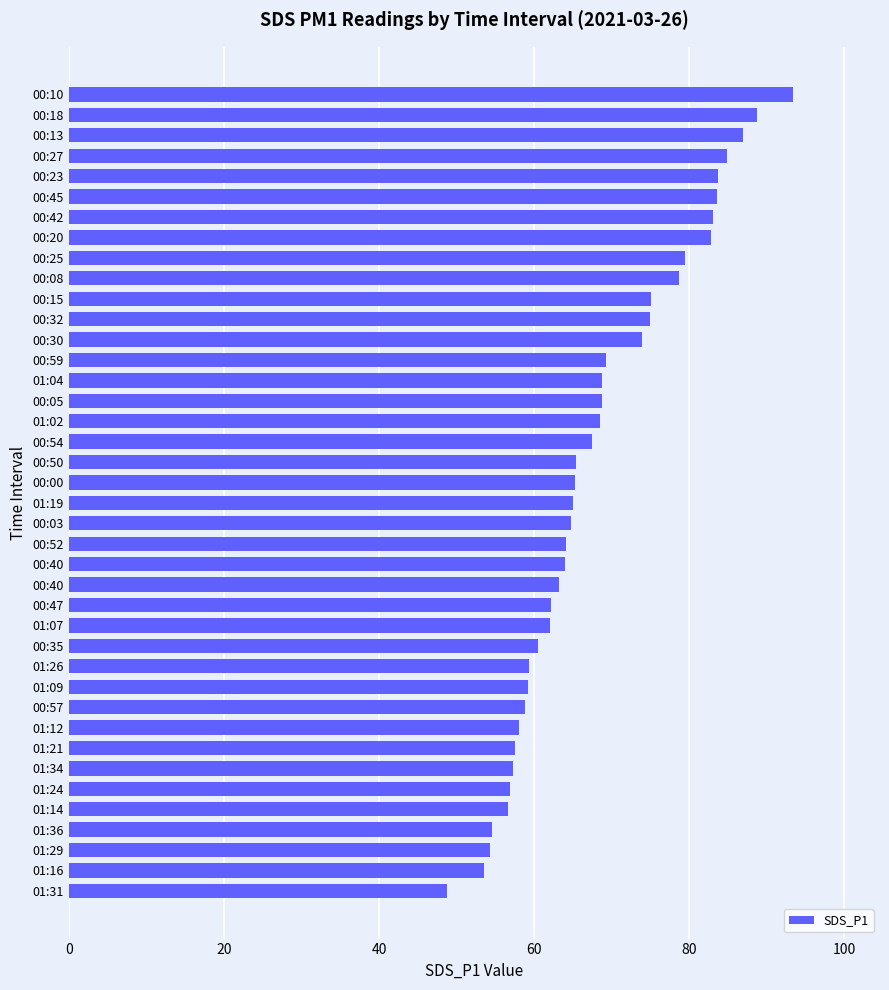

How many series are shown in this chart?

1